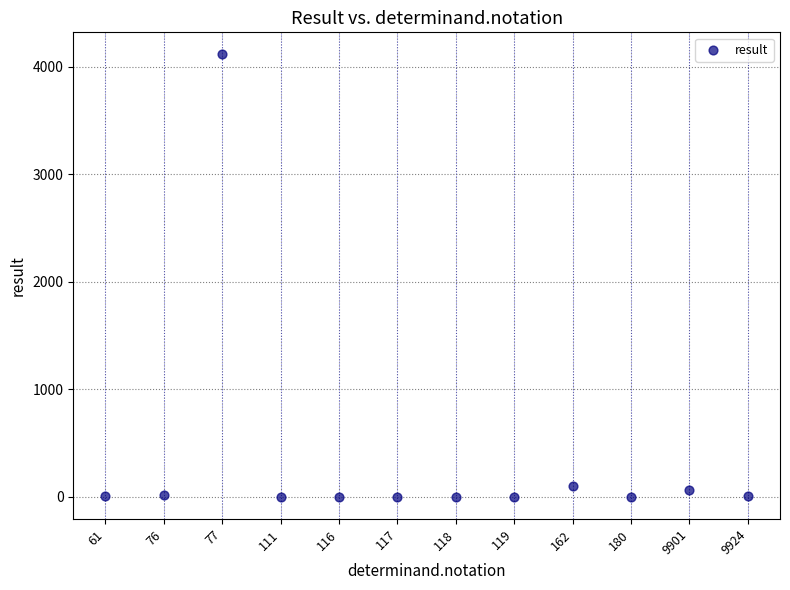

What is the range of Y values (max minus min)?

4116.0